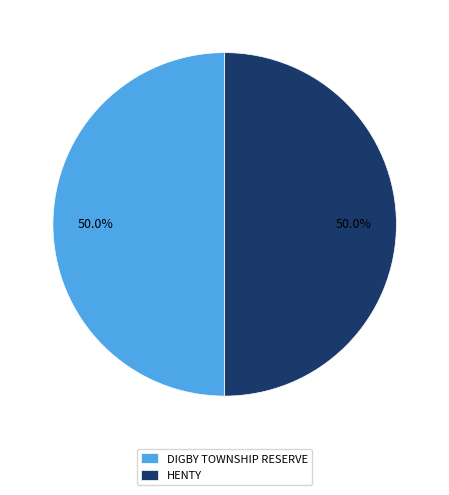

What percentage do HENTY and DIGBY TOWNSHIP RESERVE together represent?

100.0%